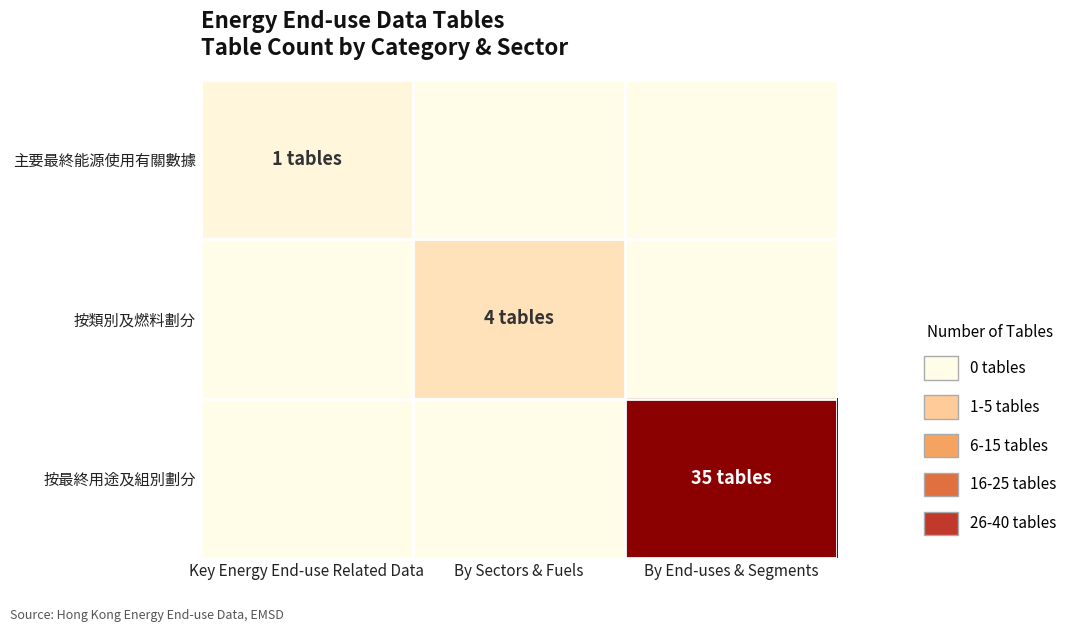

Which series has the largest range (max minus min)?

按最終用途及組別劃分